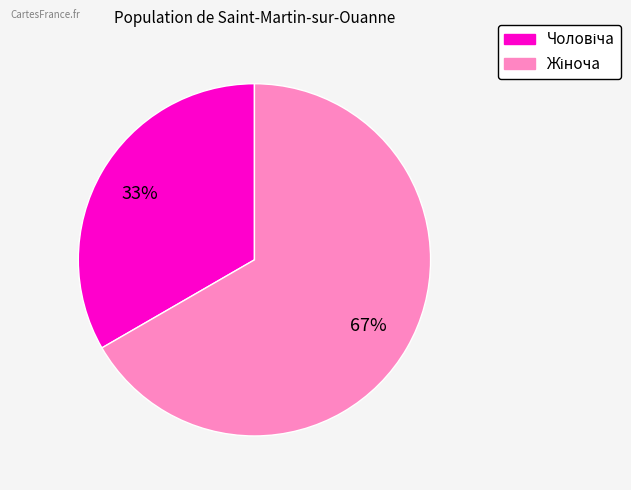

To the nearest percent, what is the average slice percentage?

50%